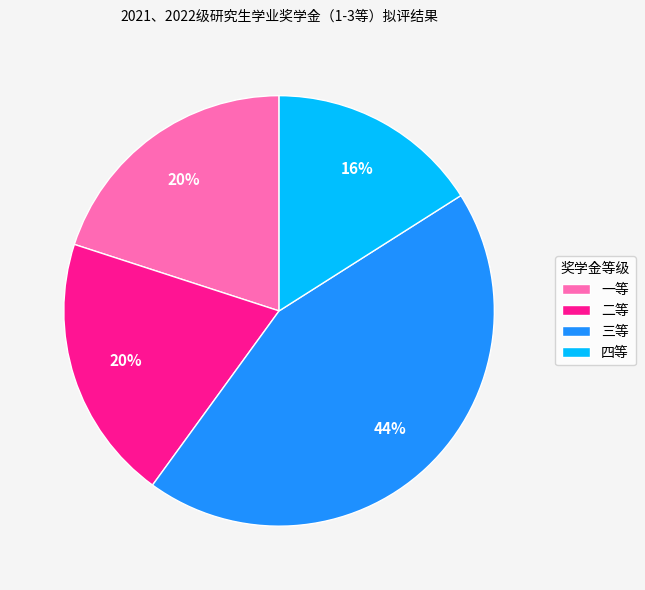

Do 三等 and 二等 together represent more than half of the pie?

Yes